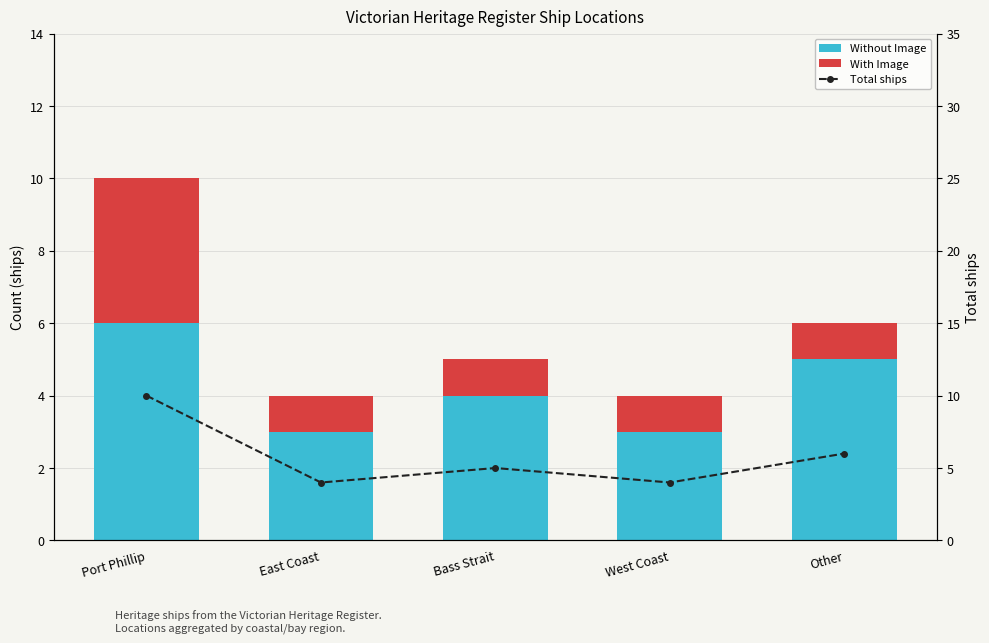

What is the sum of all Without Image values?

21